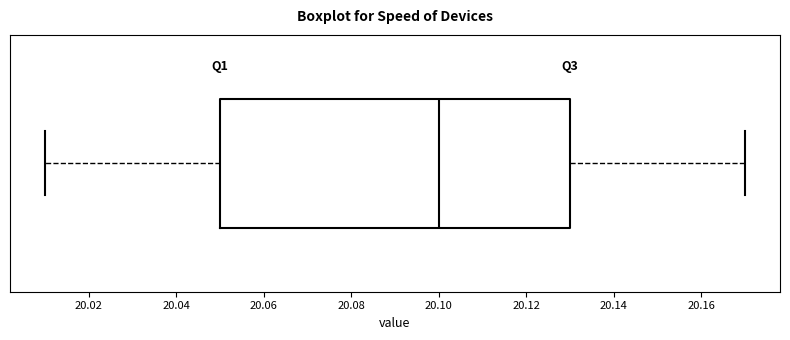

Read this box plot against the x-axis: the position of the median line, the range covered by the box, and the ends of both whiskers. The values are not printed on the chart, so give them approximately, as read against the axis.

median 20.10, box 20.05 to 20.13, whiskers 20.01 to 20.17